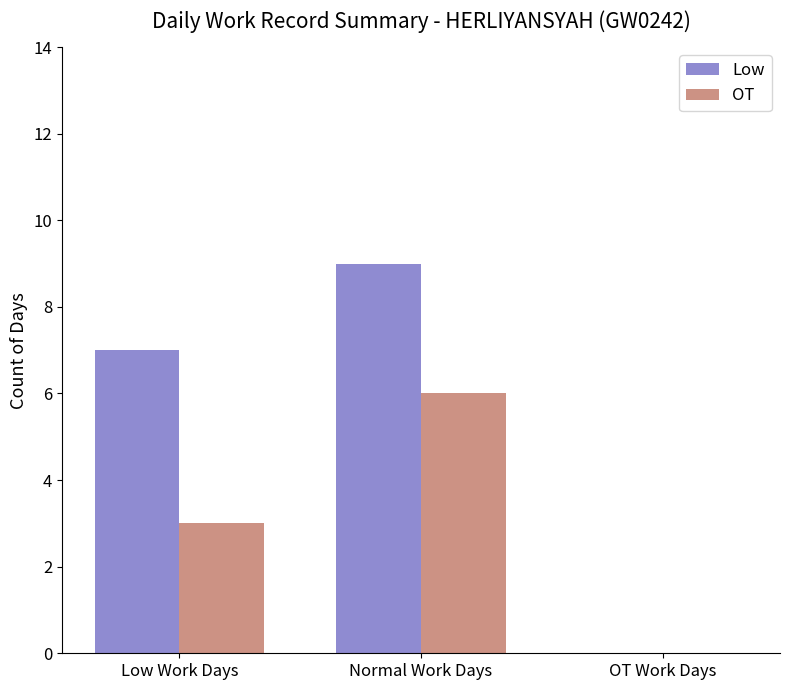

Which category has the highest value in the Low series?

Normal Work Days